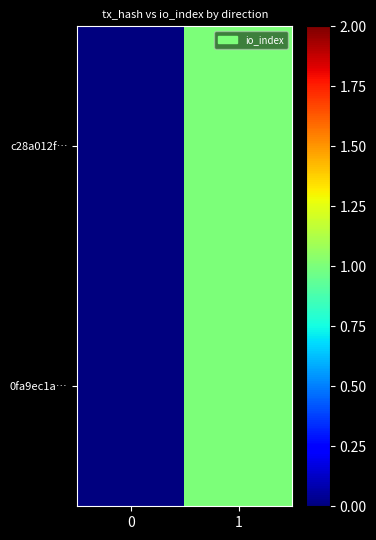

List the series in order of their peak value, highest first.

c28a012f…, 0fa9ec1a…